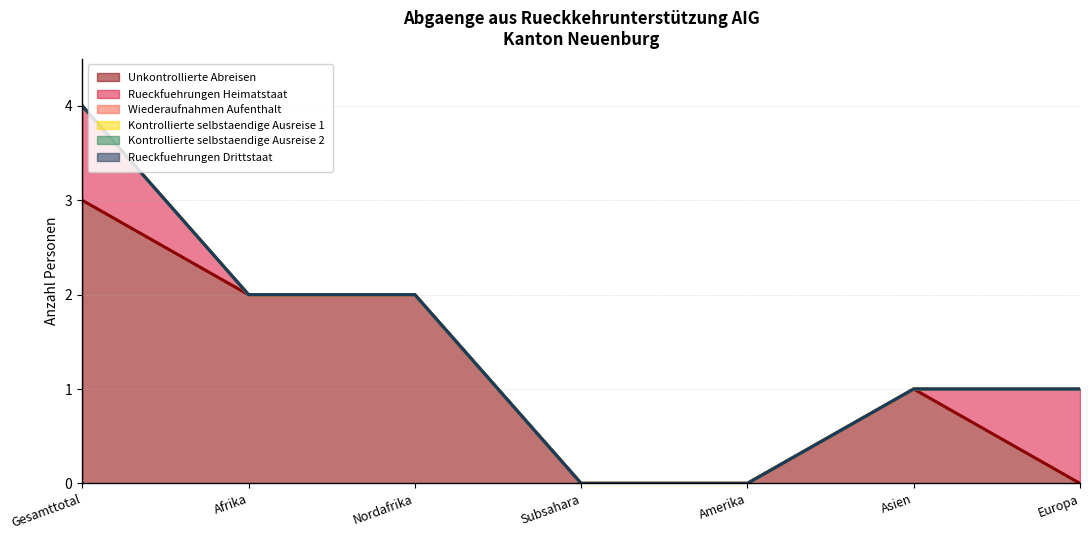

Which series changed the most between Nordafrika and Amerika?

Unkontrollierte Abreisen